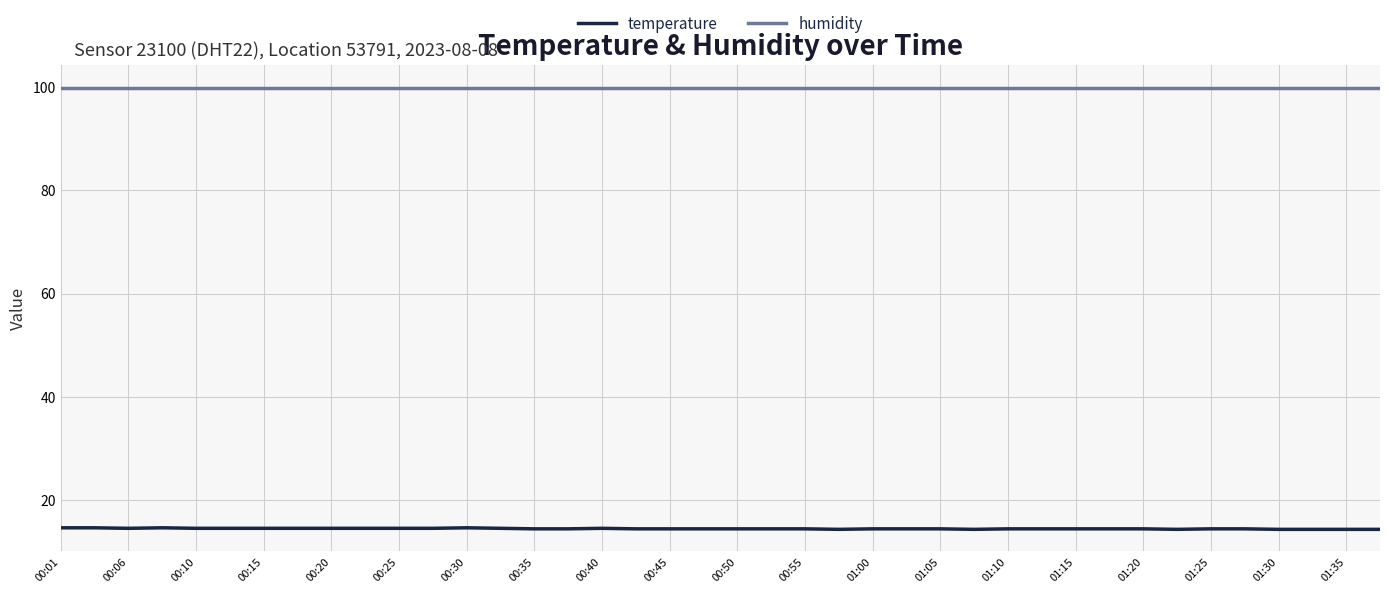

Which series has the largest range (max minus min)?

temperature